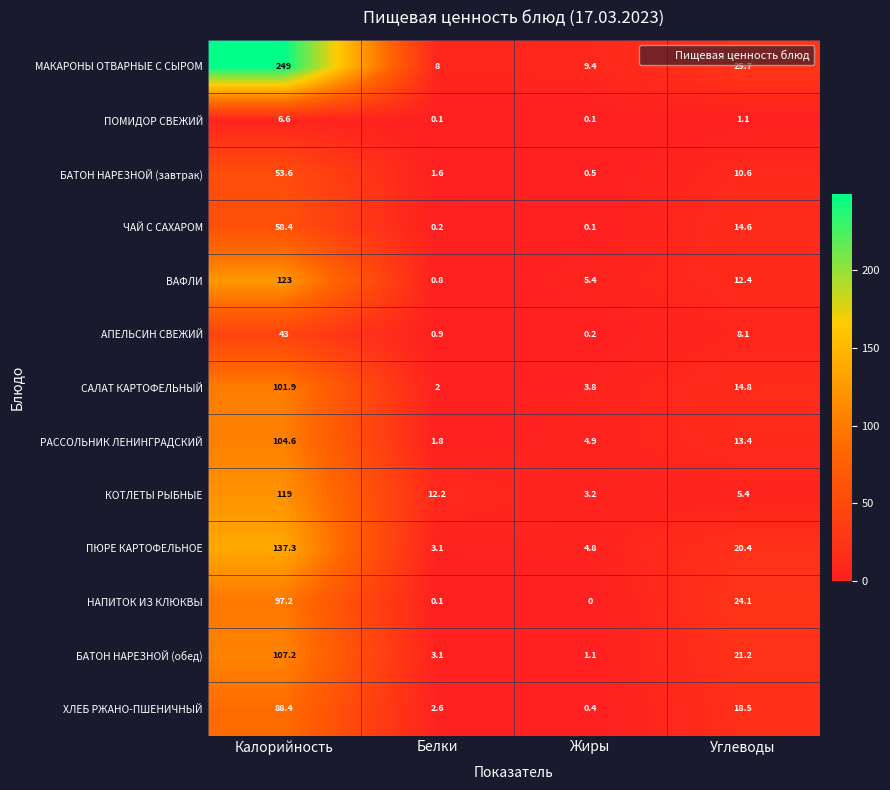

Count the number of categories in the chart.

4